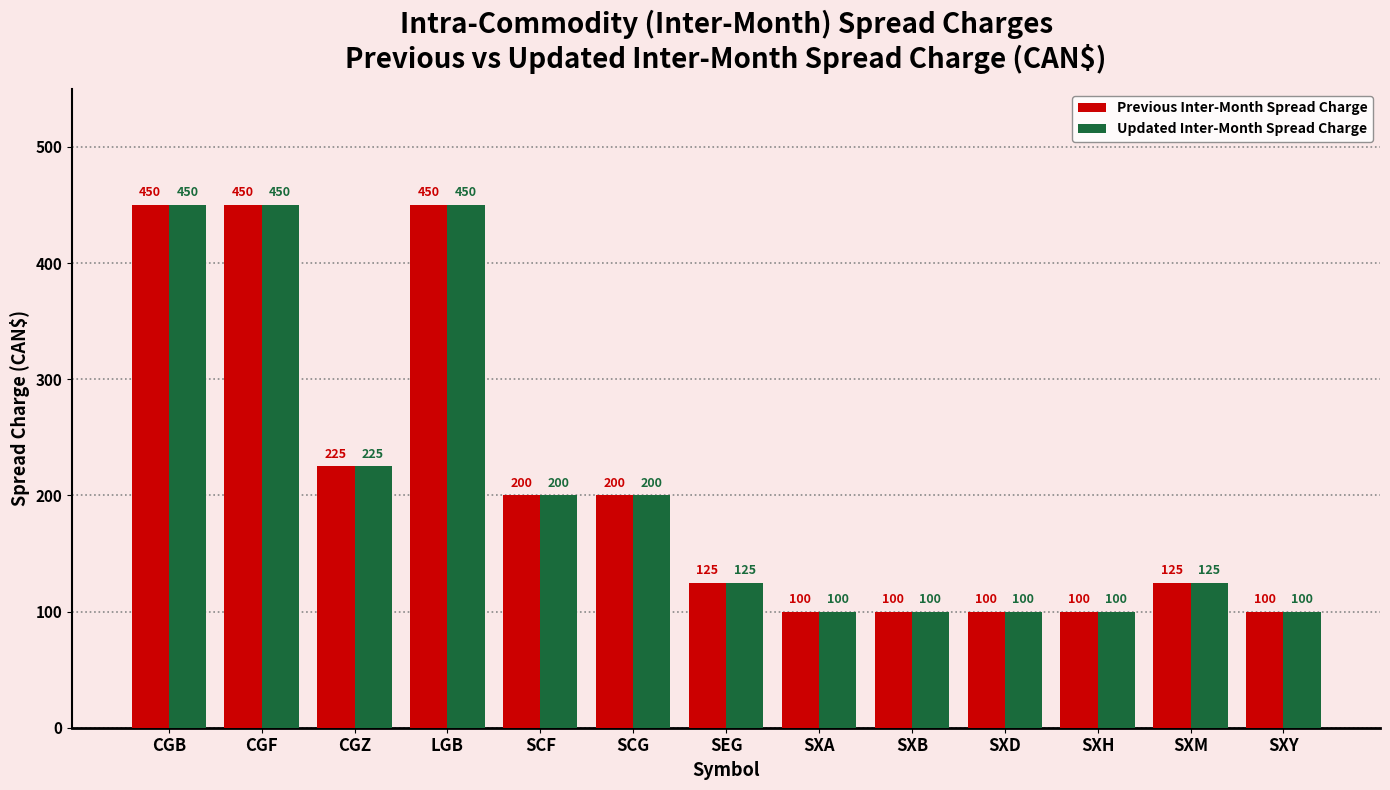

What position from the right is CGF?

12